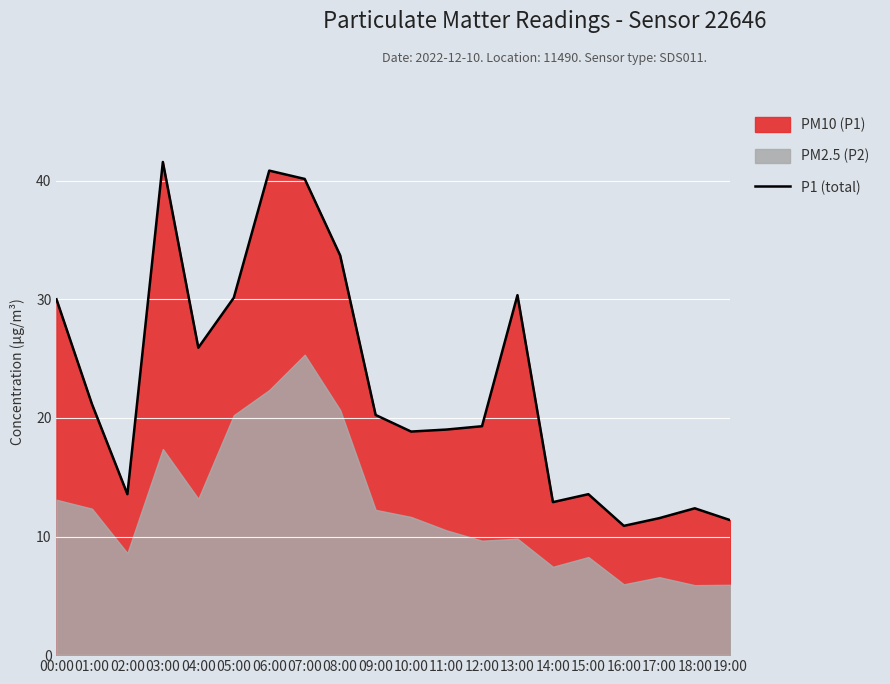

Where is the first local minimum?

02:00